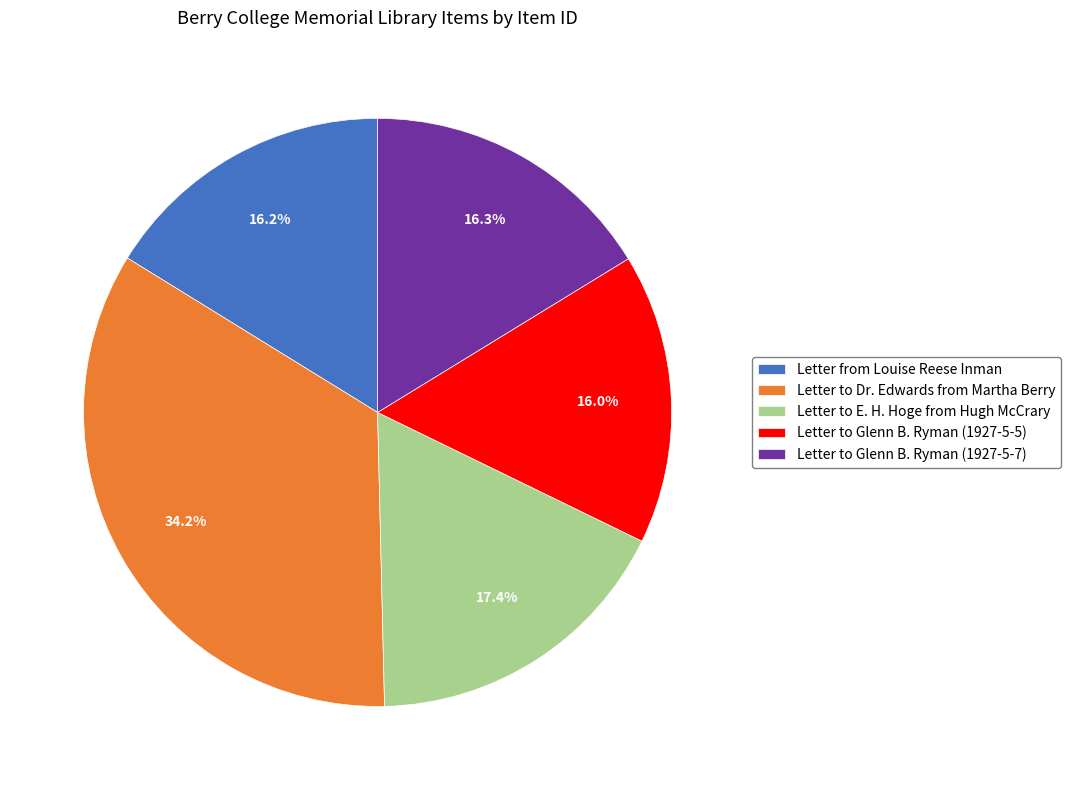

What is the ratio of the value at Letter from Louise Reese Inman to the value at Letter to Glenn B. Ryman (1927-5-5)?

1.0